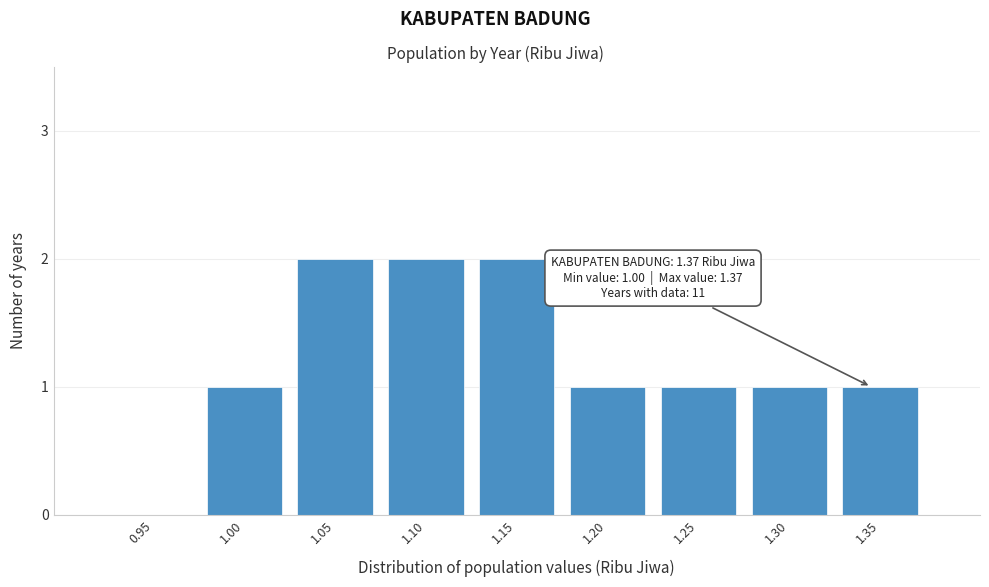

Reading left to right, list all the values displayed in this chart.

0.95=0	1.00=1	1.05=2	1.10=2	1.15=2	1.20=1	1.25=1	1.30=1	1.35=1